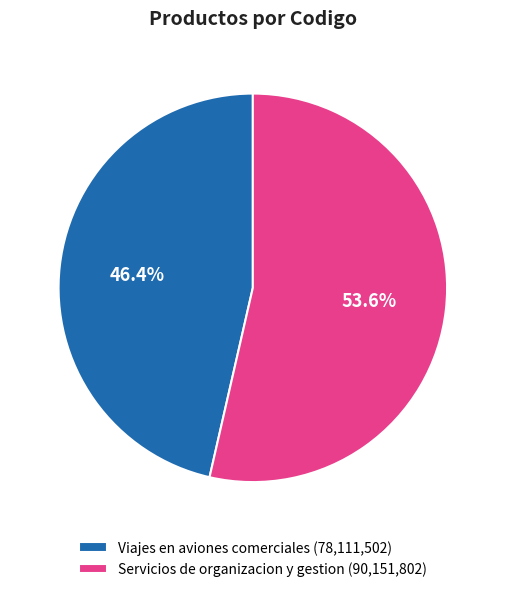

To the nearest percent, what is the average slice percentage?

50%